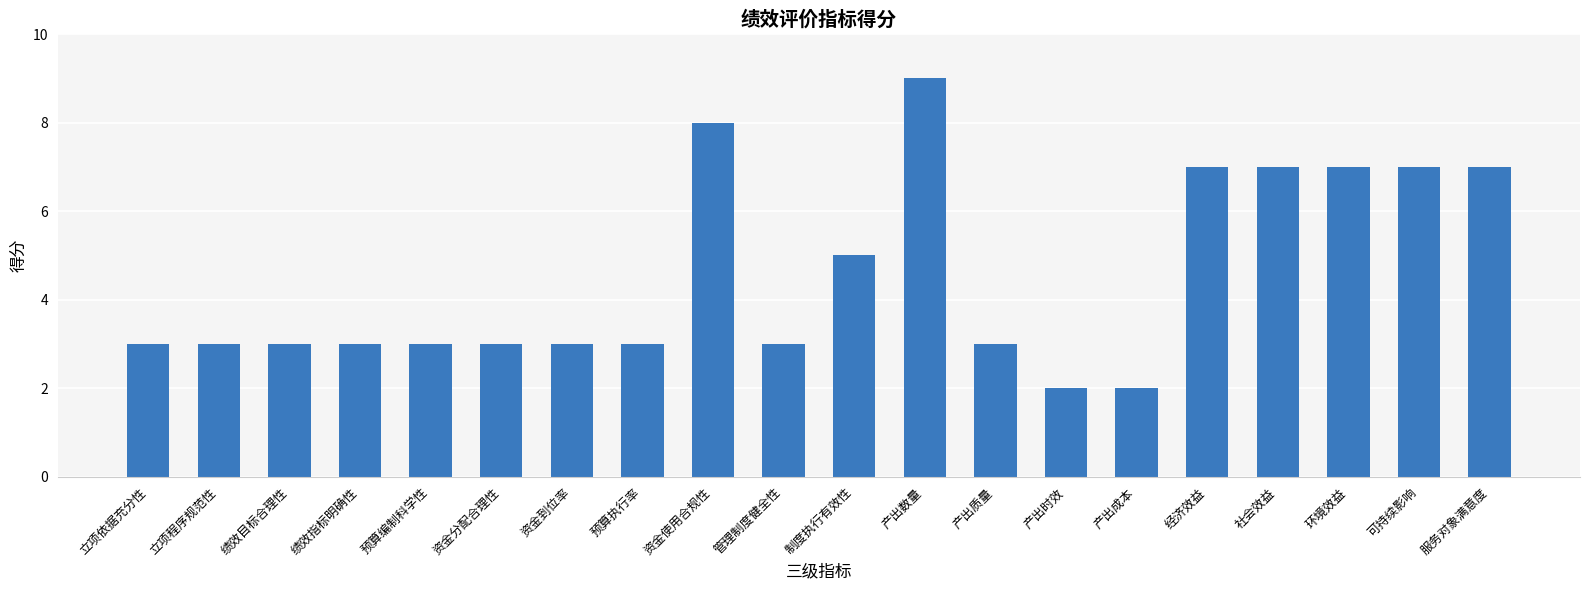

What position from the right is 立项依据充分性?

20